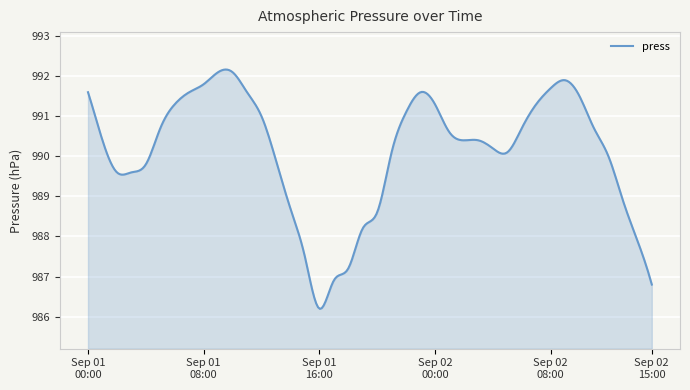

What is the greatest value displayed?

992.2